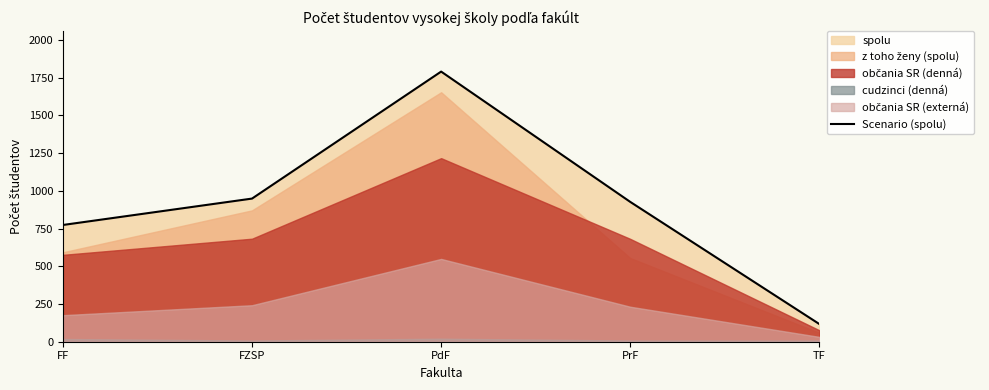

Where does the data first go above 927?

FZSP